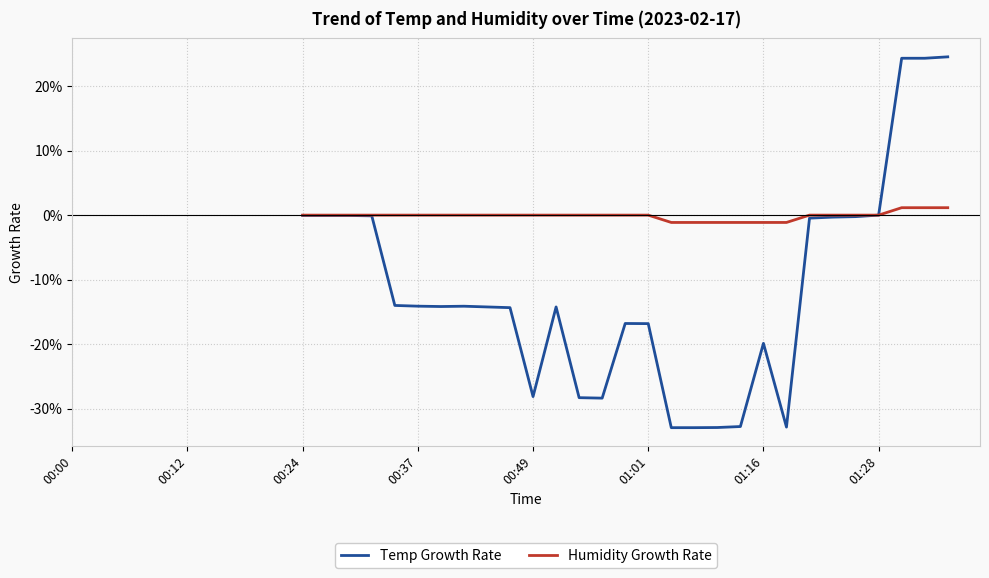

Is the value of Temp Growth Rate at 29 greater than the value of Humidity Growth Rate at 23?

No